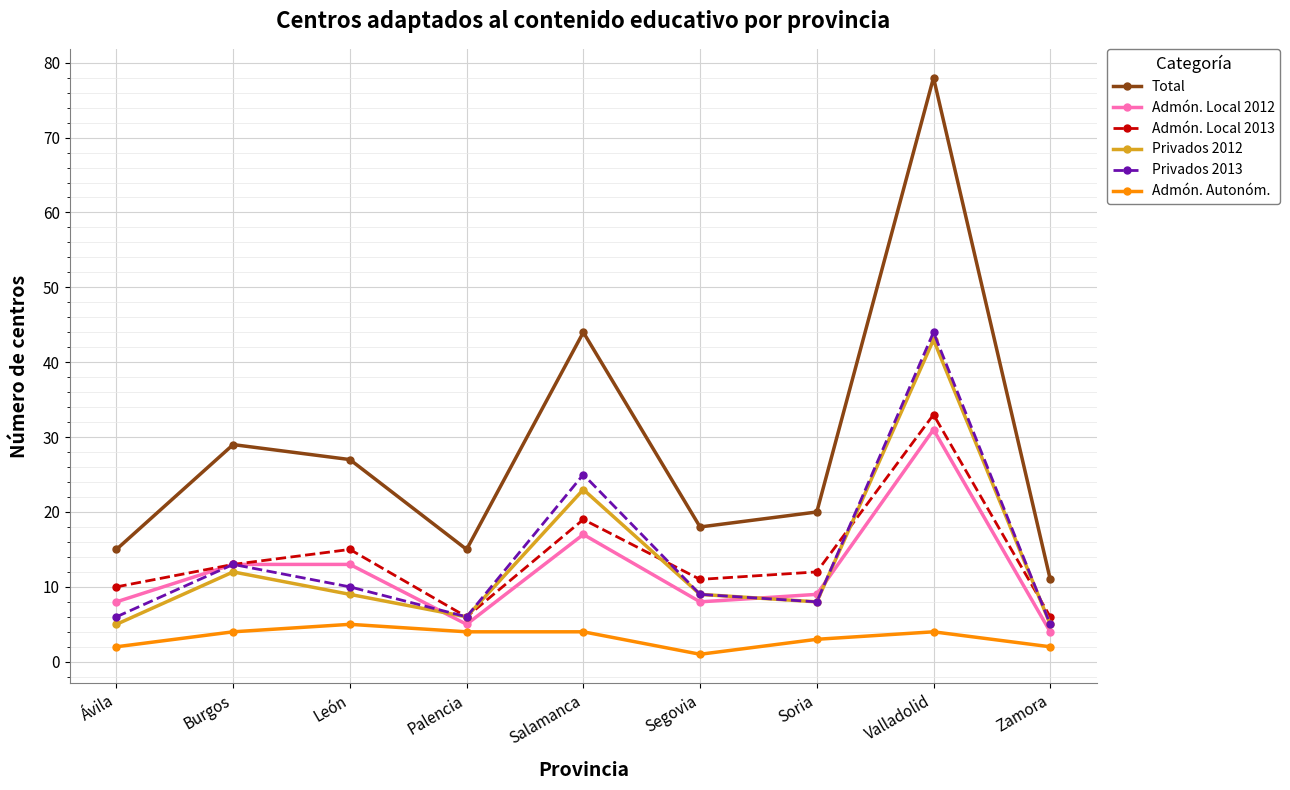

How many lines are shown in the chart?

6